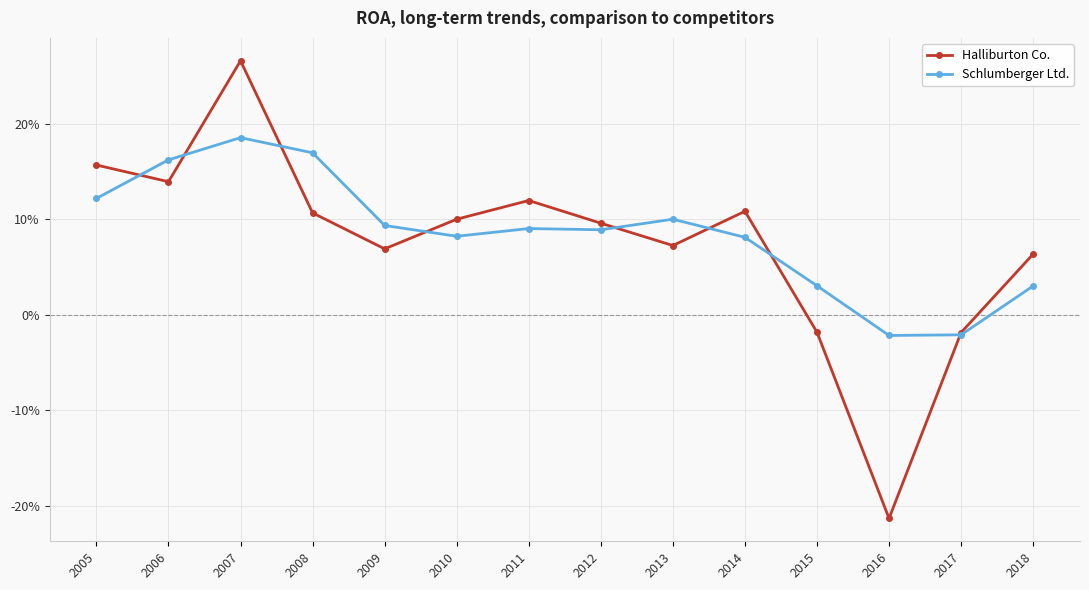

Which series has the widest spread of values?

Halliburton Co.